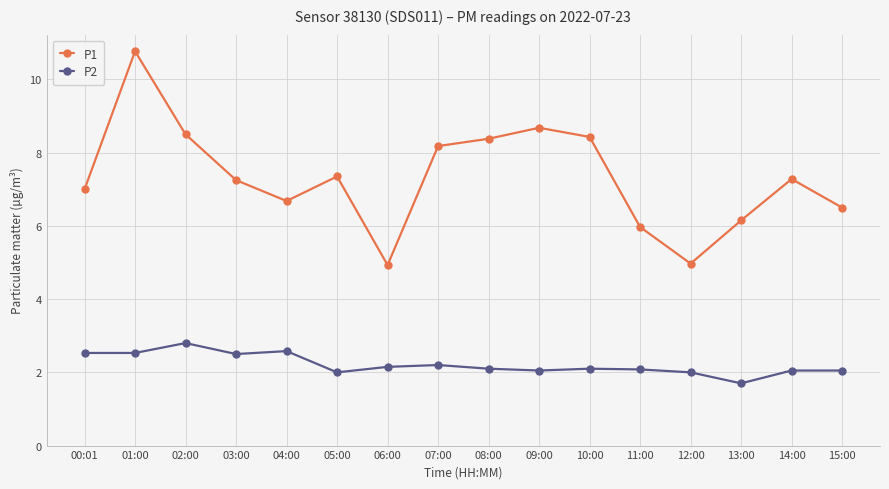

At which category does P2 reach its first local peak?

02:00